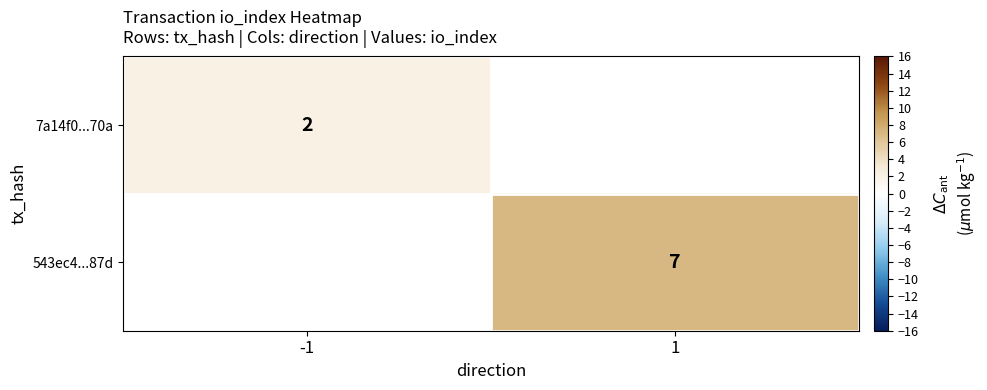

Is the value of 7a14f0...70a at -1 greater than the value of 543ec4...87d at 1?

No